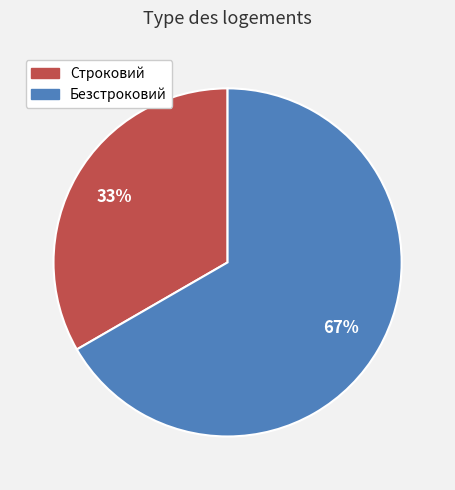

Which category has the biggest portion of the pie?

Безстроковий